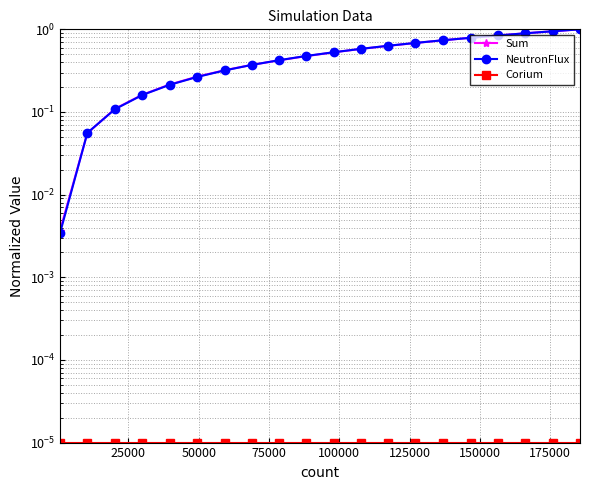

Which series ends up on top after the final intersection of NeutronFlux and Sum?

NeutronFlux